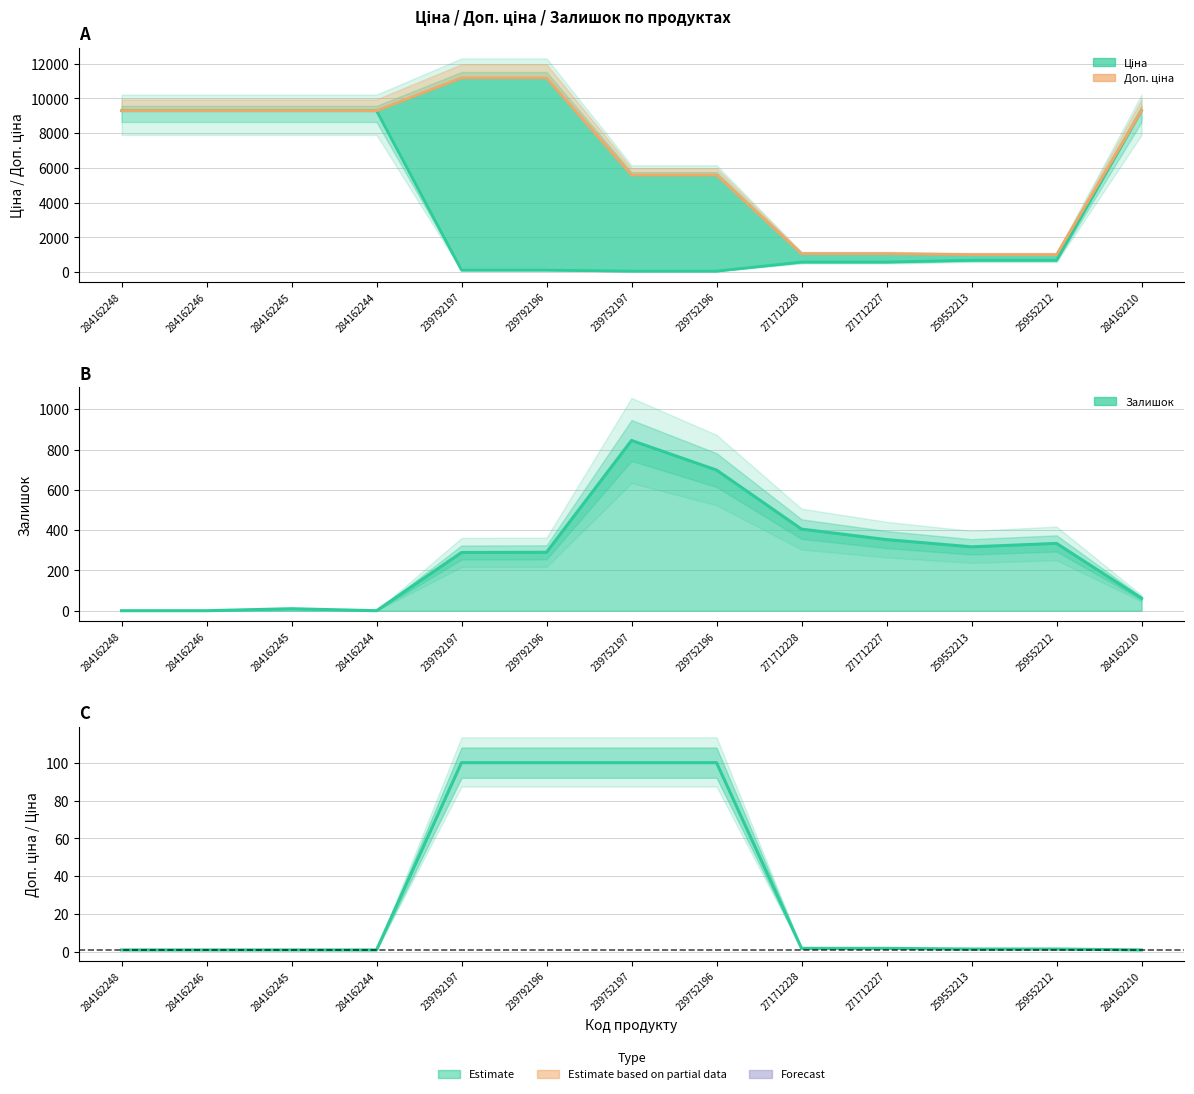

Rank the categories by Залишок value from lowest to highest.

284162248, 284162246, 284162244, 284162245, 284162210, 239792197, 239792196, 259552213, 259552212, 271712227, 271712228, 239752196, 239752197